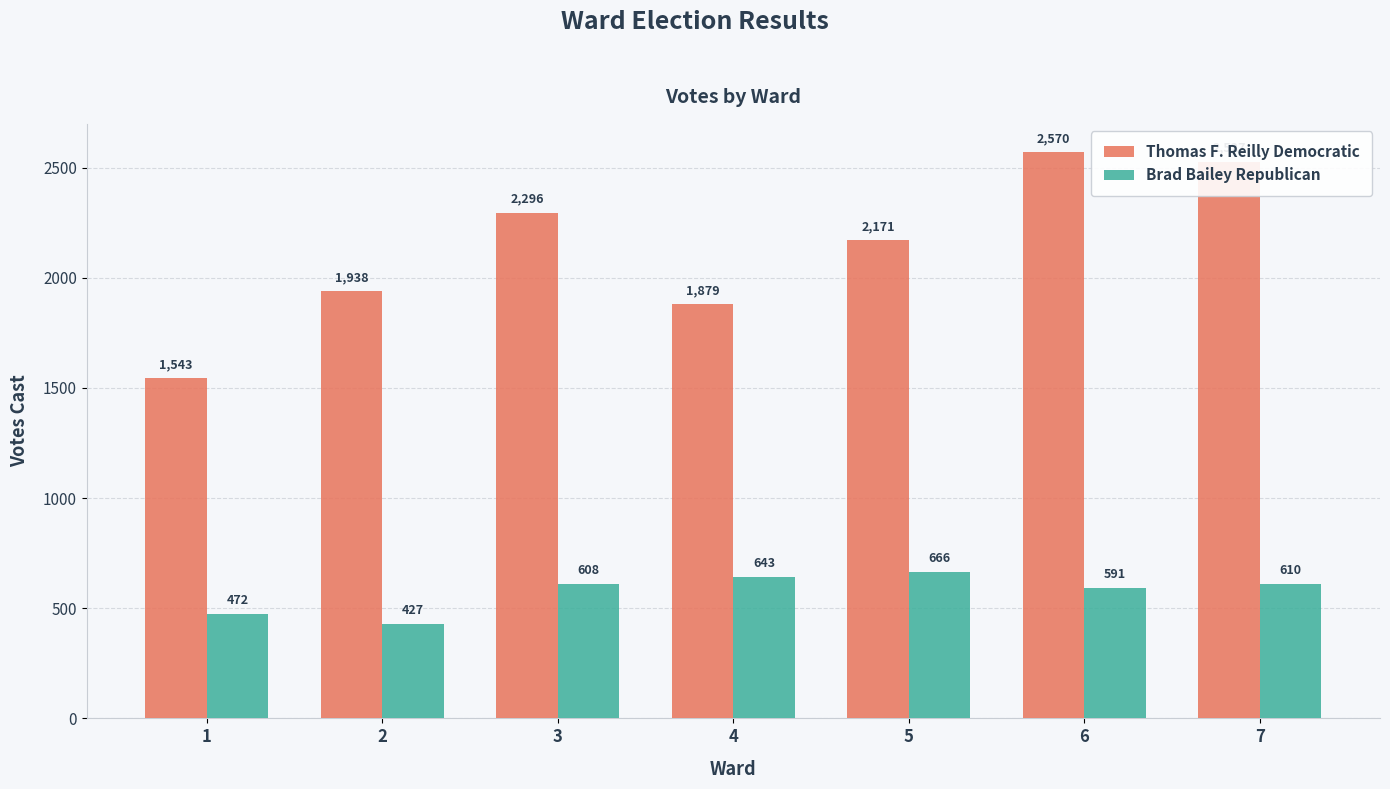

Rank the series at 6 from highest to lowest value.

Thomas F. Reilly Democratic, Brad Bailey Republican